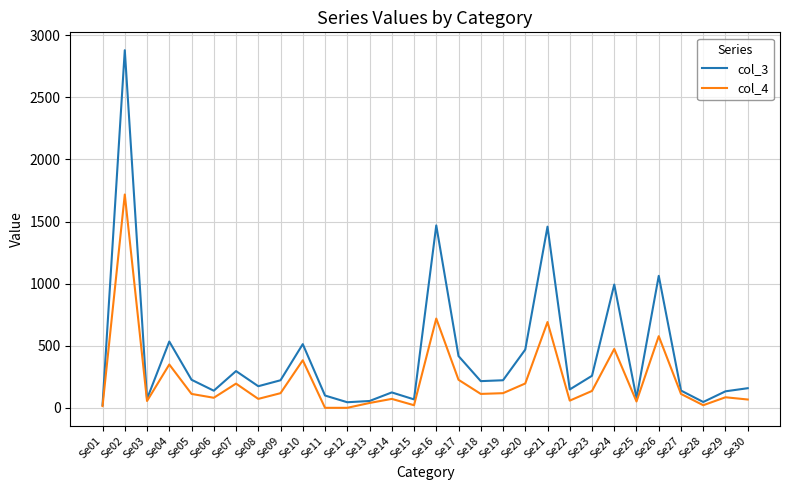

Between Se16 and Se17, which series saw the biggest shift?

col_3